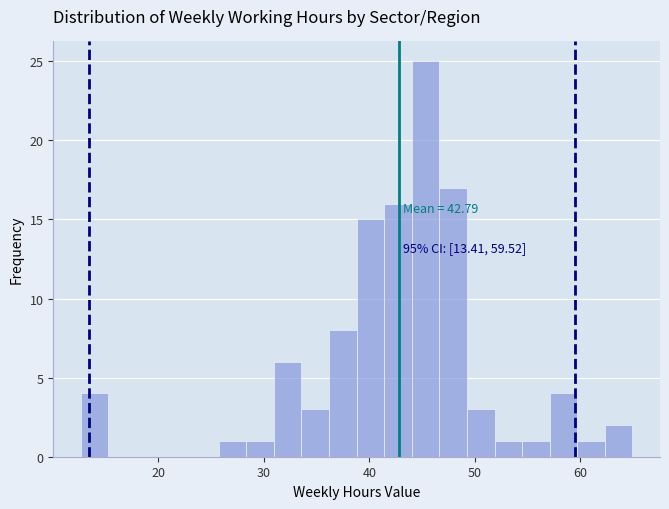

Around what value on the x-axis is the tallest bar? Give the approximate position of its centre, as read against the axis.

45